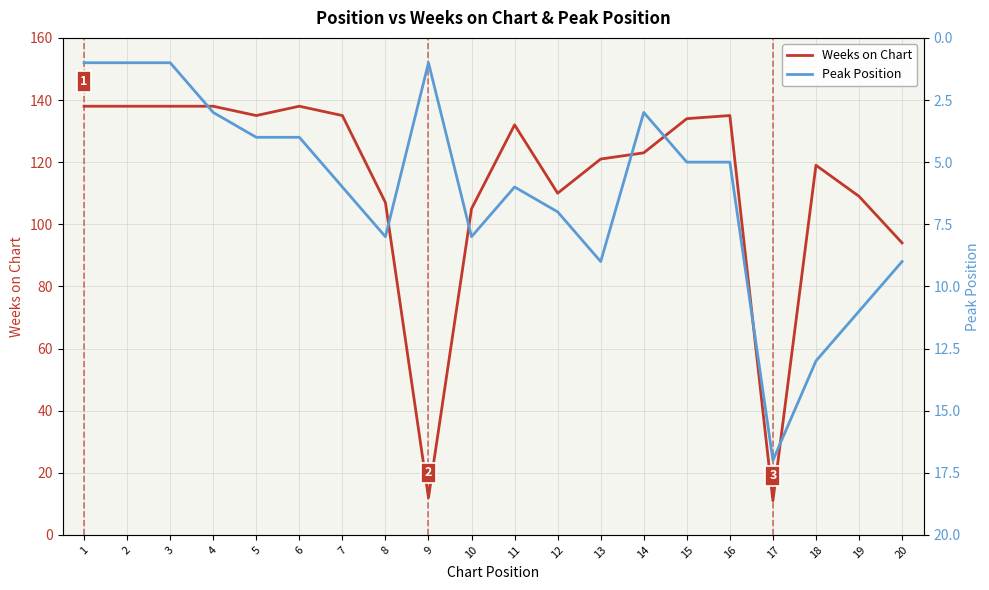

List the series in order of their peak value, highest first.

Weeks on Chart, Peak Position